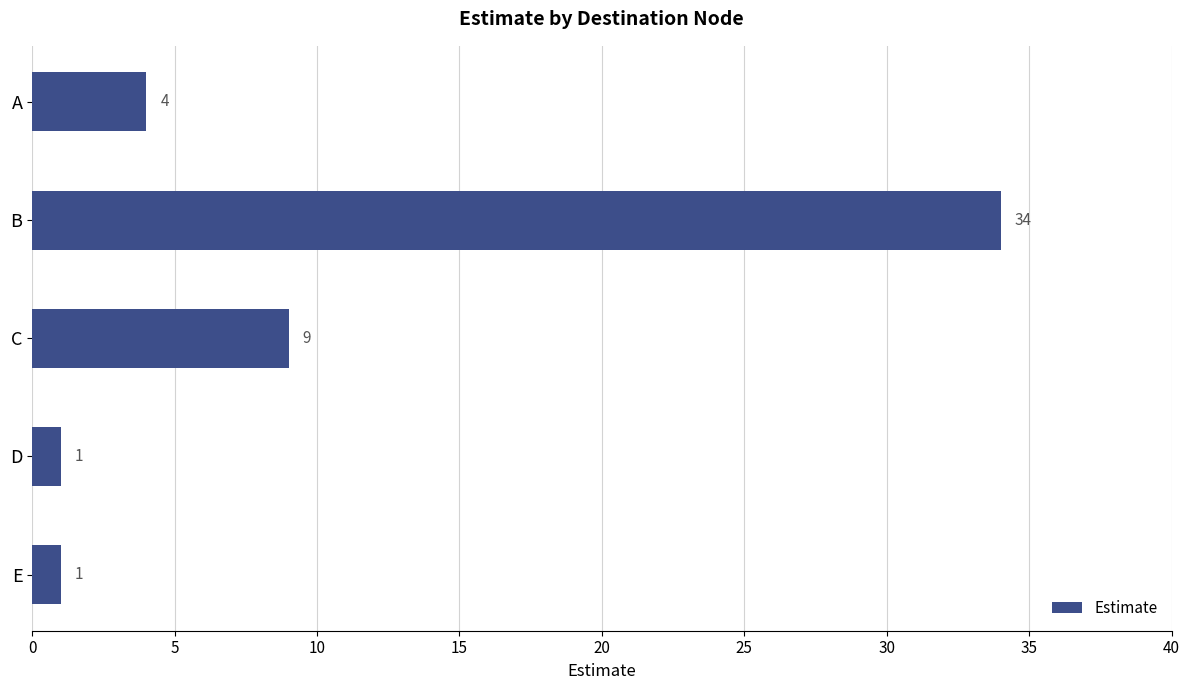

What is the average value?

10